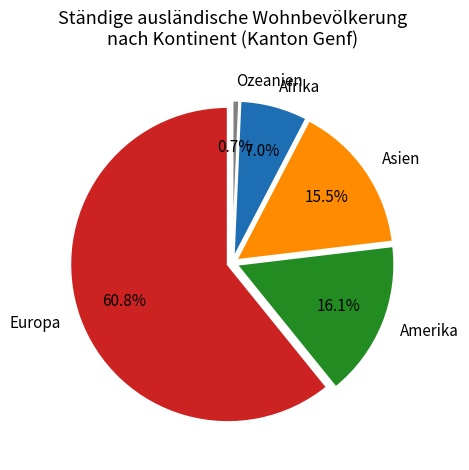

True or false: Asien accounts for 15% of the total.

True